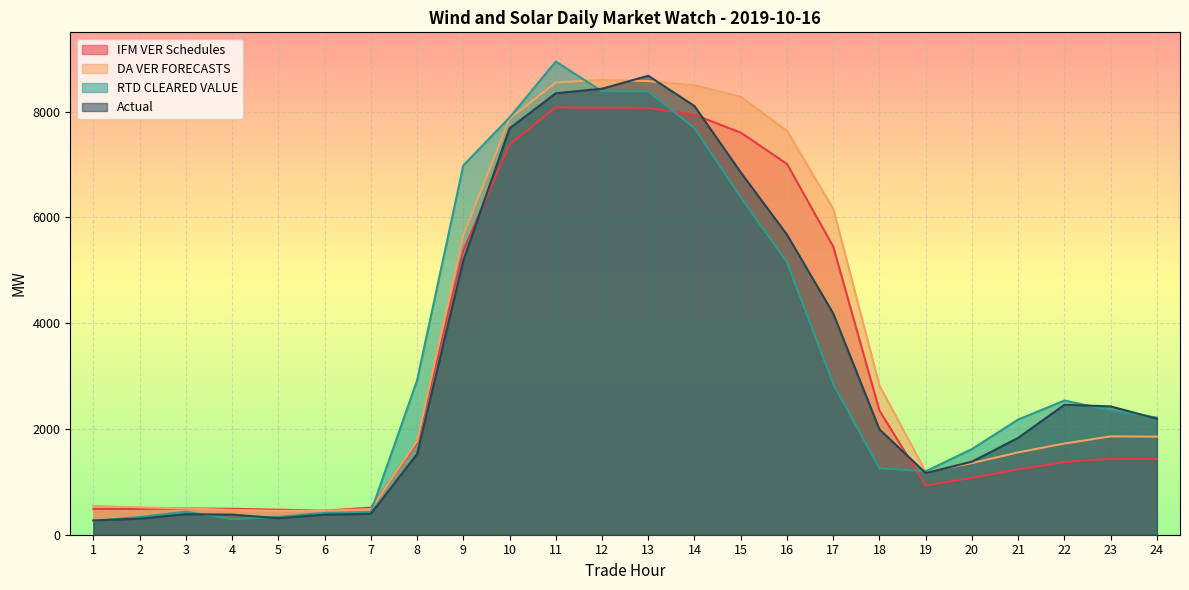

Which series ends up on top after the final intersection of IFM VER Schedules and RTD CLEARED VALUE?

RTD CLEARED VALUE